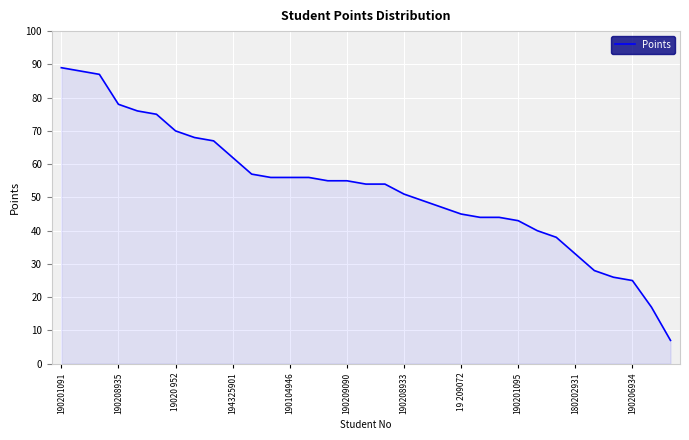

Count the number of data series in this chart.

1